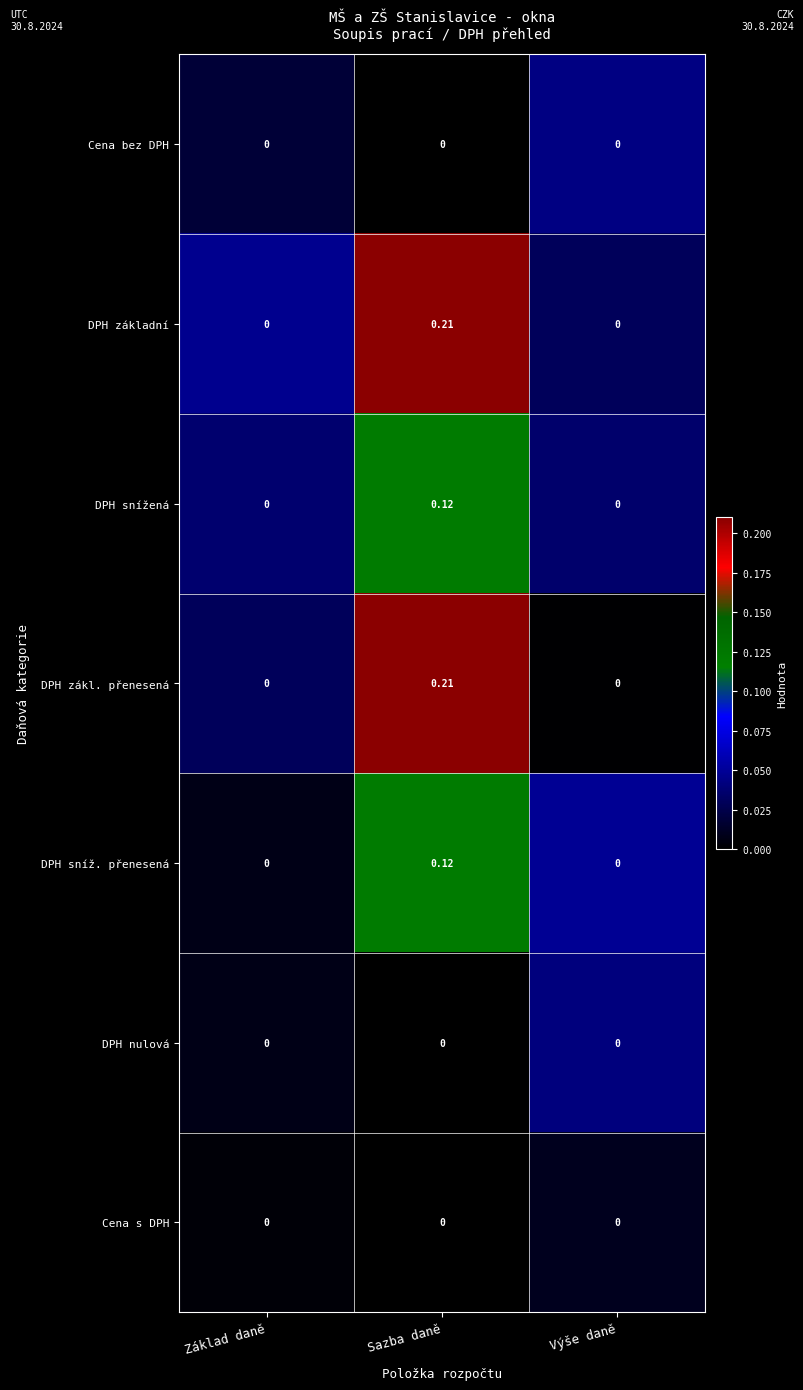

Which category has the highest value across all series?

Sazba daně